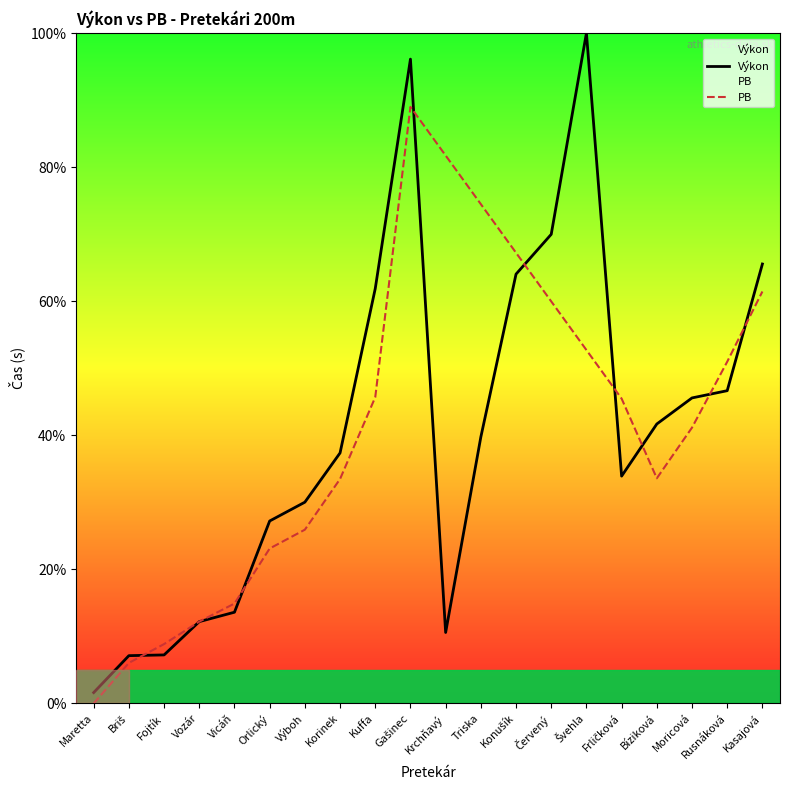

What is the label of the 4th point from the left?

Vozár